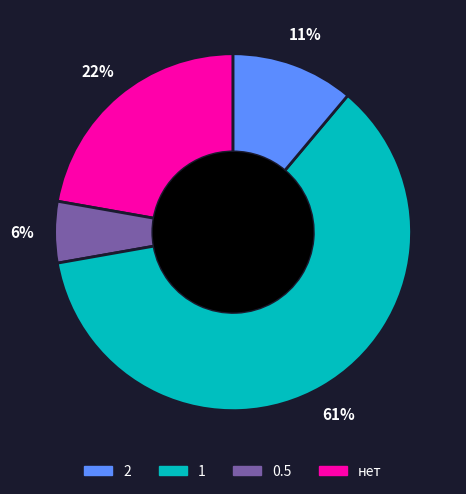

Is there any slice that represents more than half of the pie?

Yes